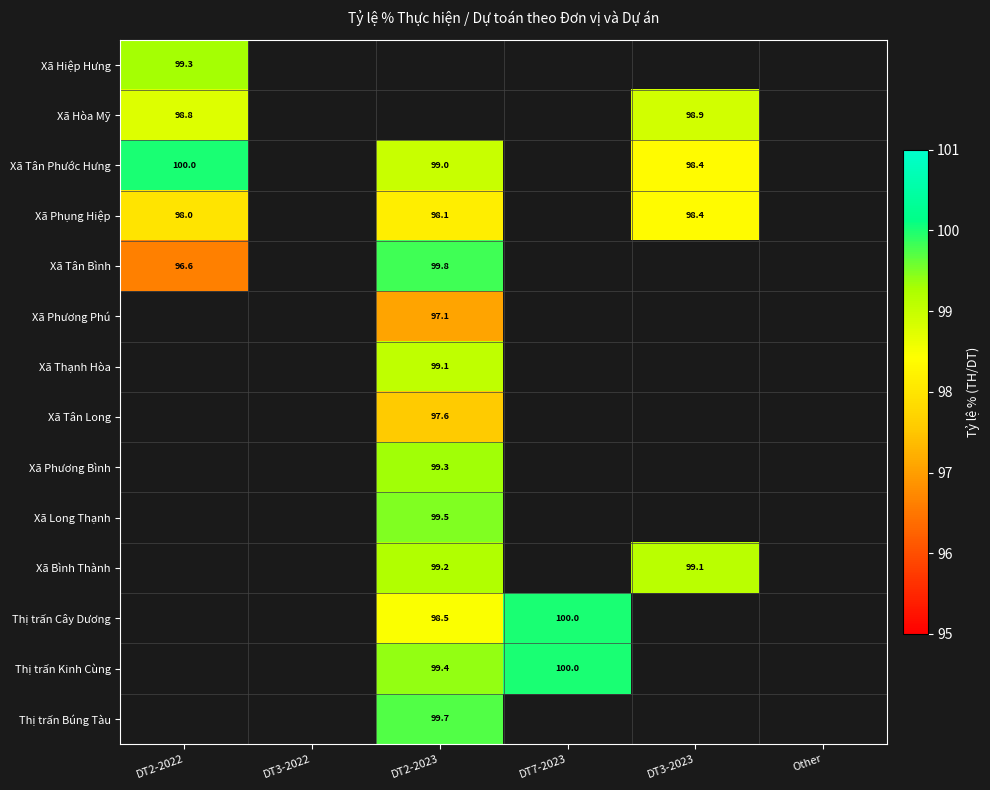

Which label corresponds to the smallest value in the chart?

DT2-2022